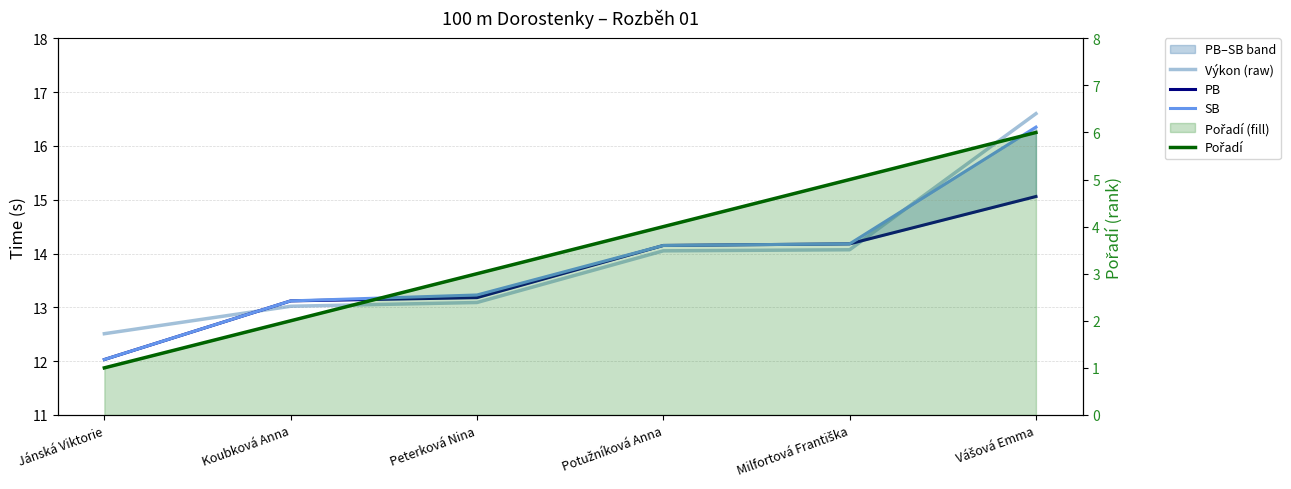

Reading left to right, transcribe all the data shown in this chart.

Výkon (raw): 12.5	13.0	13.1	14.1	14.1	16.6
PB: 12.0	13.1	13.2	14.2	14.2	15.1
SB: 12.0	13.1	13.2	14.2	14.2	16.4
Pořadí: 1.0	2.0	3.0	4.0	5.0	6.0